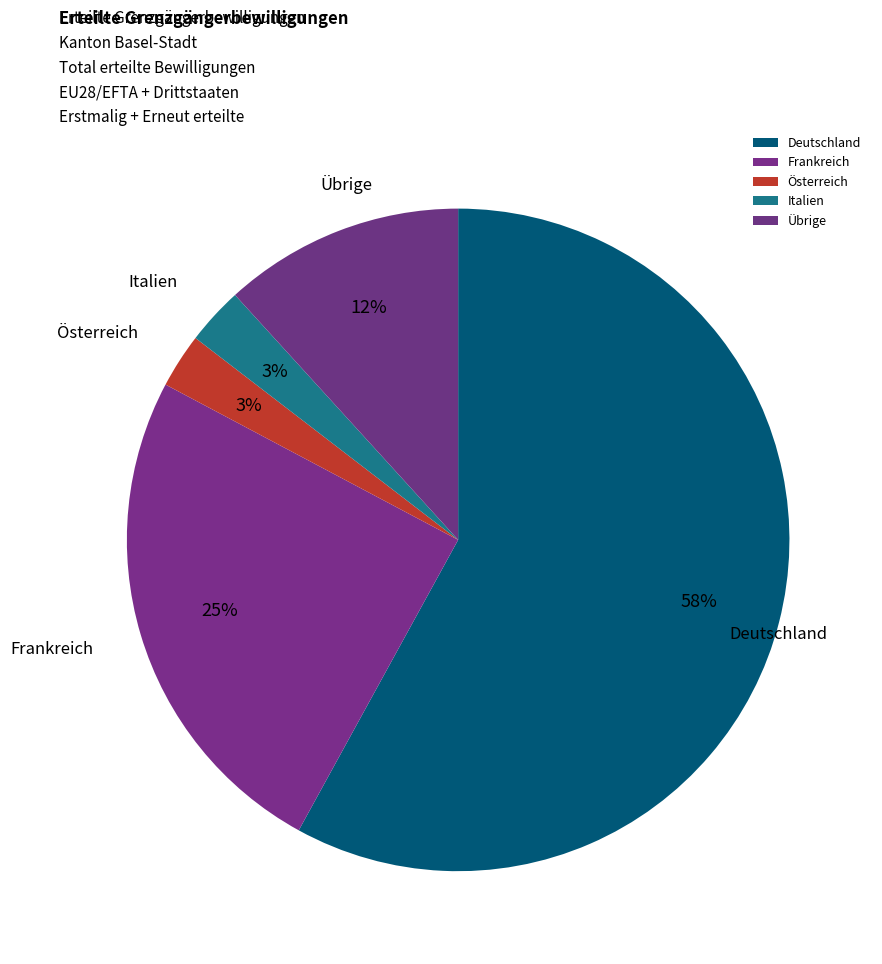

To the nearest percent, what percentage of the pie is Österreich?

3%